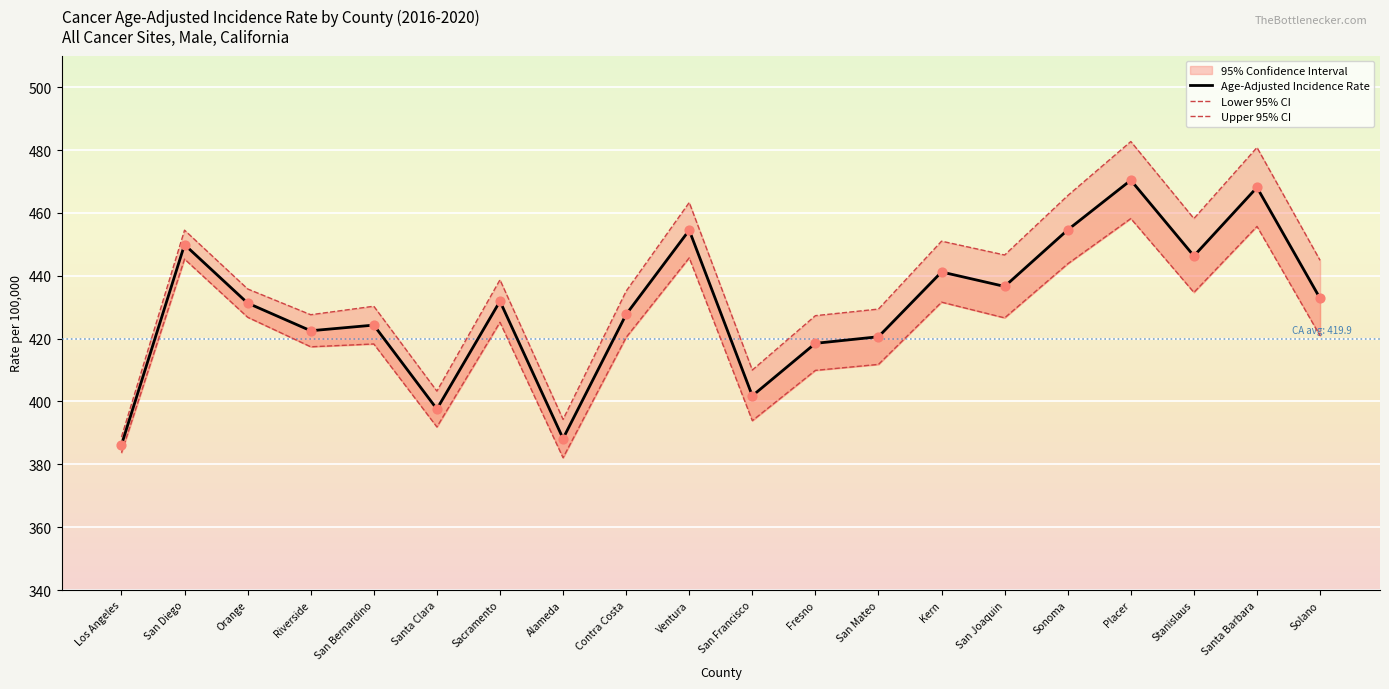

Is the value of Age-Adjusted Incidence Rate at Santa Barbara greater than the value of Lower 95% CI at Los Angeles?

Yes